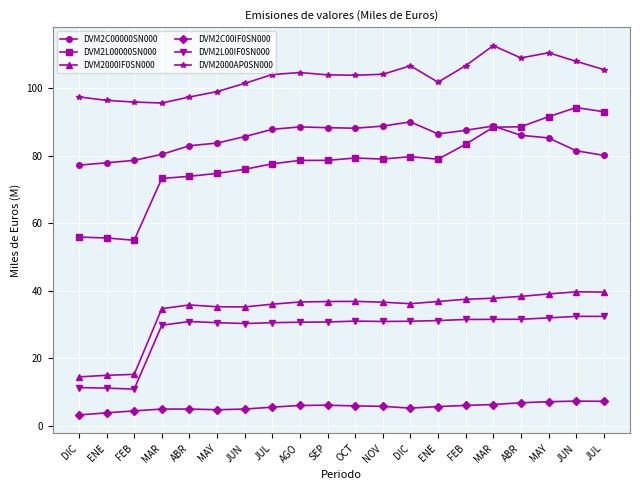

The value of DVM2C00IF0SN000 at ENE is 5.7. True or false?

True